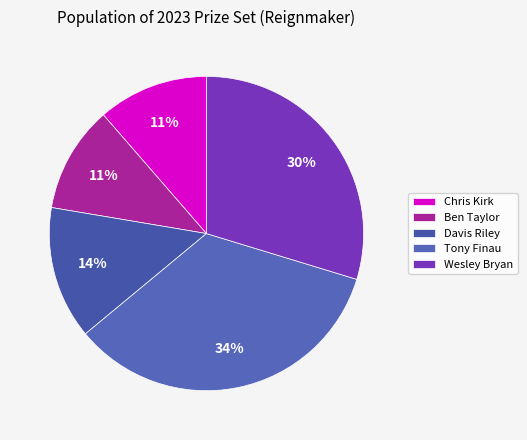

Count the number of slices in the pie.

5